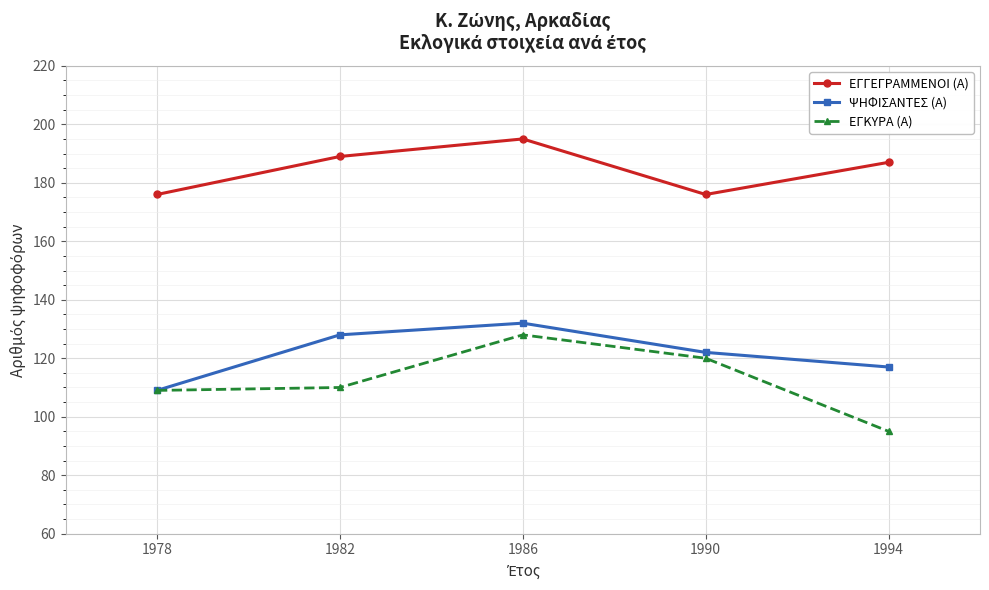

The ΕΓΚΥΡΑ (Α) series shows 191 at 1990. True or false?

False